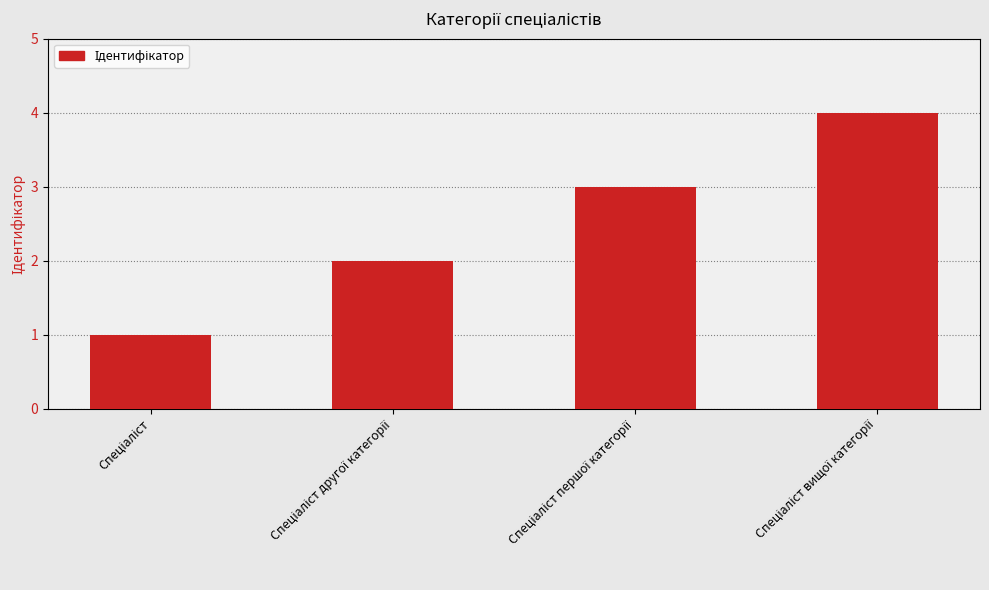

What is the greatest value displayed?

4